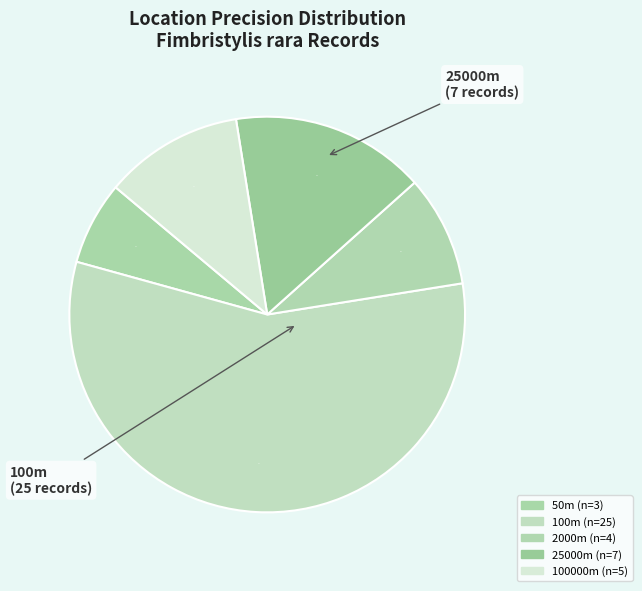

How many segments does this pie chart have?

5